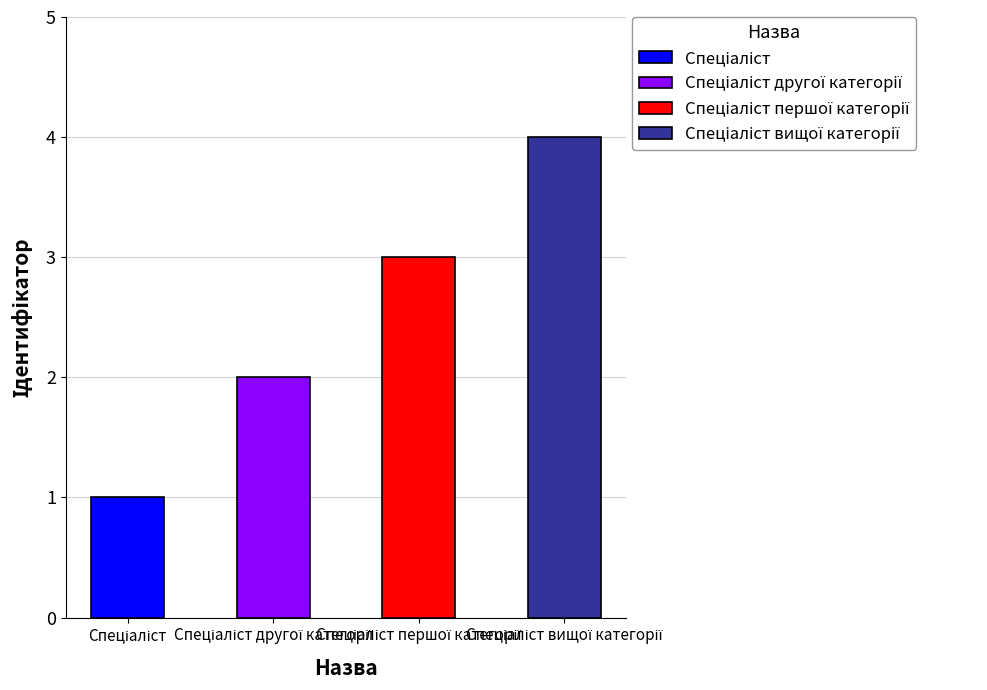

What is the label of the 1st bar from the left?

Спеціаліст